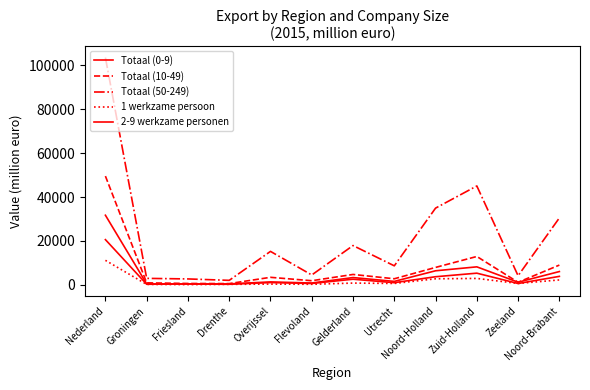

True or false: Totaal (50-249) and 2-9 werkzame personen intersect in this chart.

False